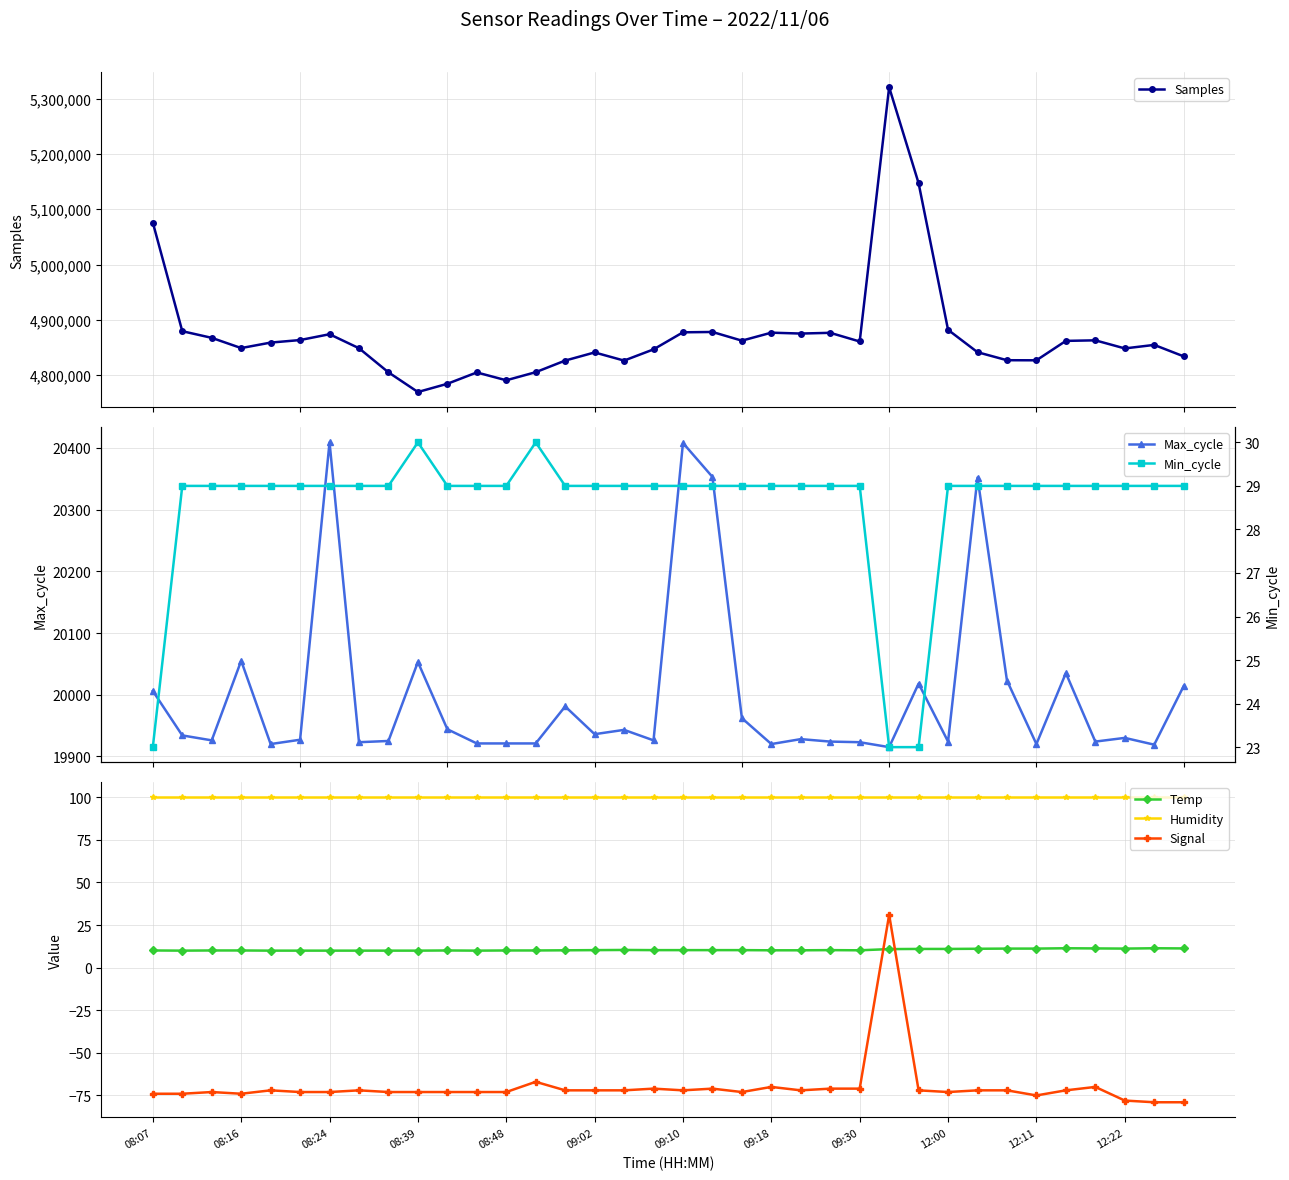

True or false: Signal and Max_cycle cross at least once.

False